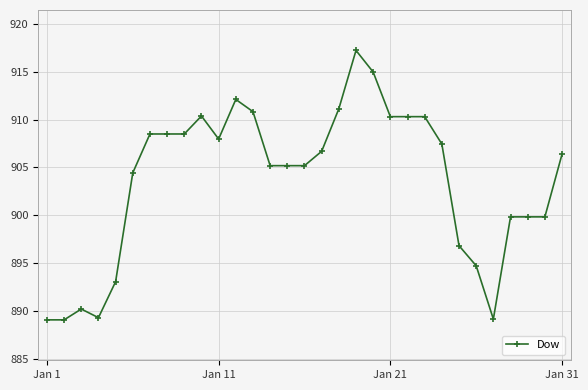

What is the value of the 10th point from the left?

910.4